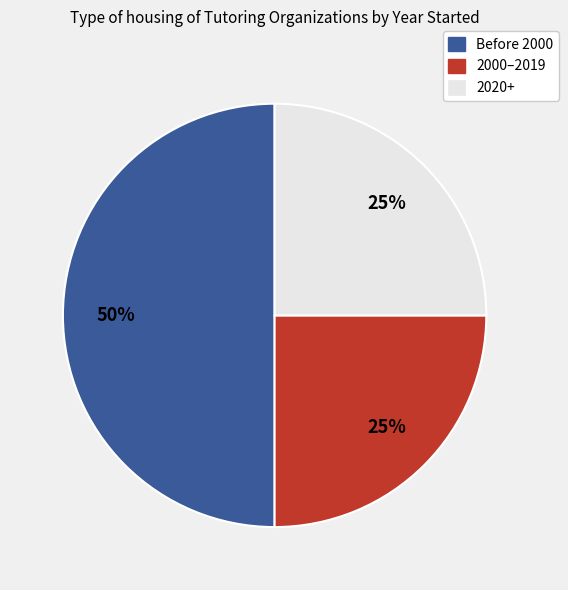

To the nearest percent, what is the difference between the largest and smallest slice percentages?

25%